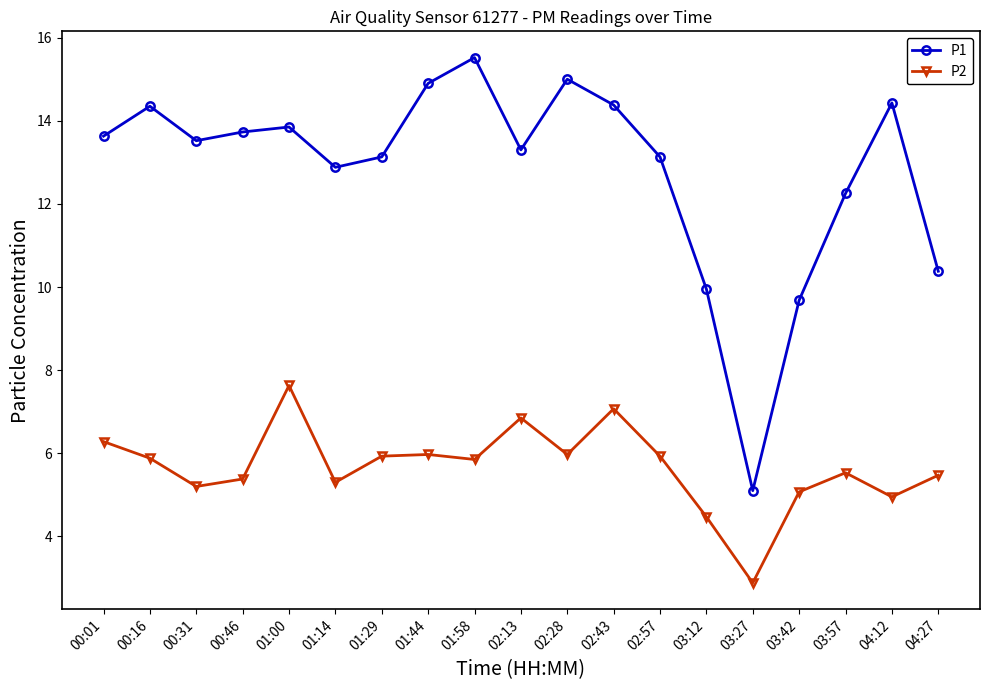

What is the maximum value for P2?

7.6